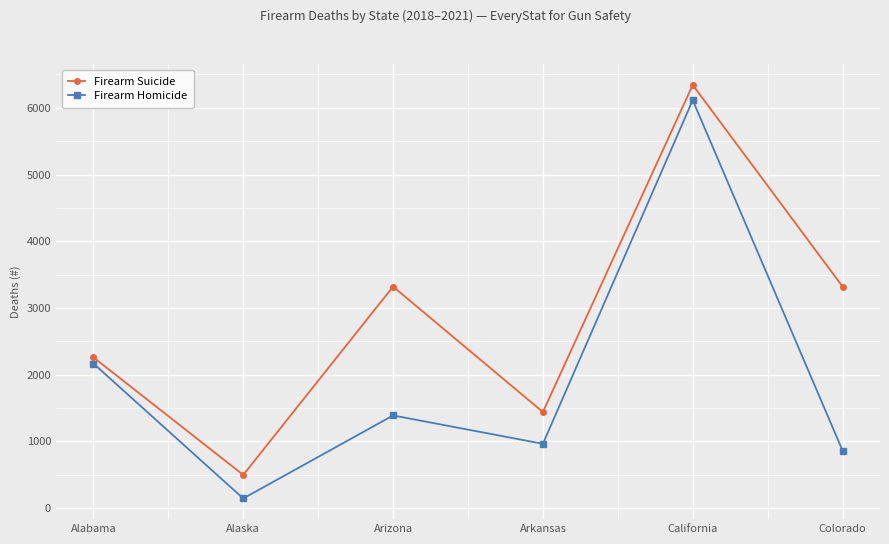

How many distinct data groups are displayed?

2